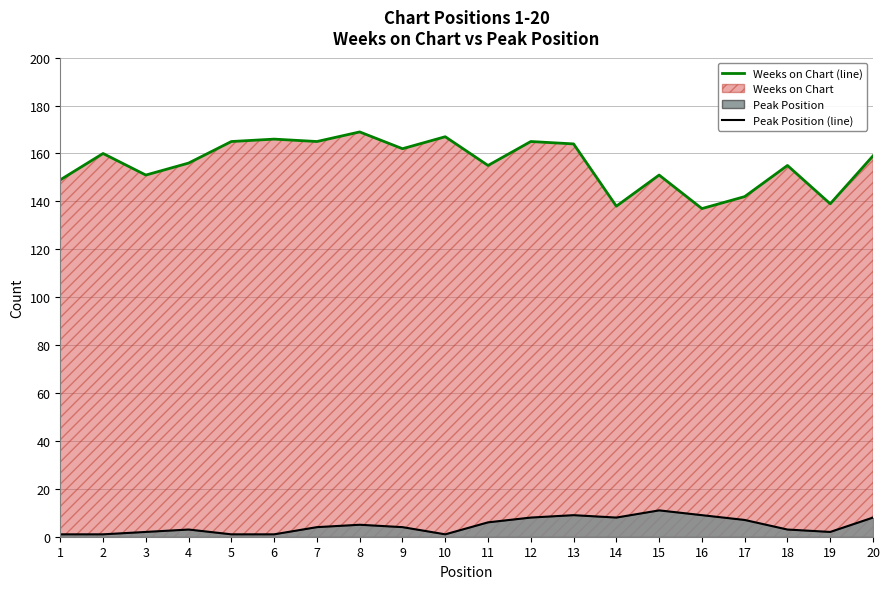

Does the chart have visible grid lines?

Yes